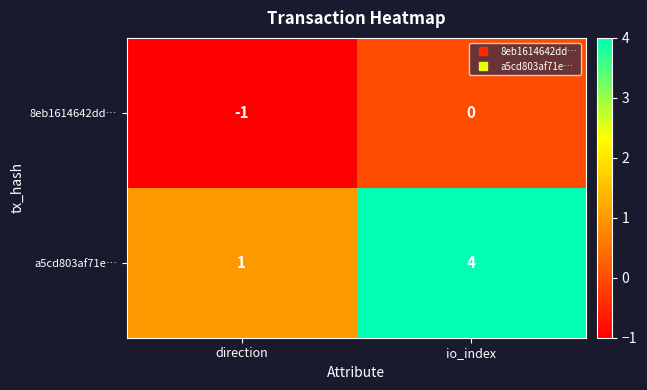

What is the maximum value for a5cd803af71e…?

4